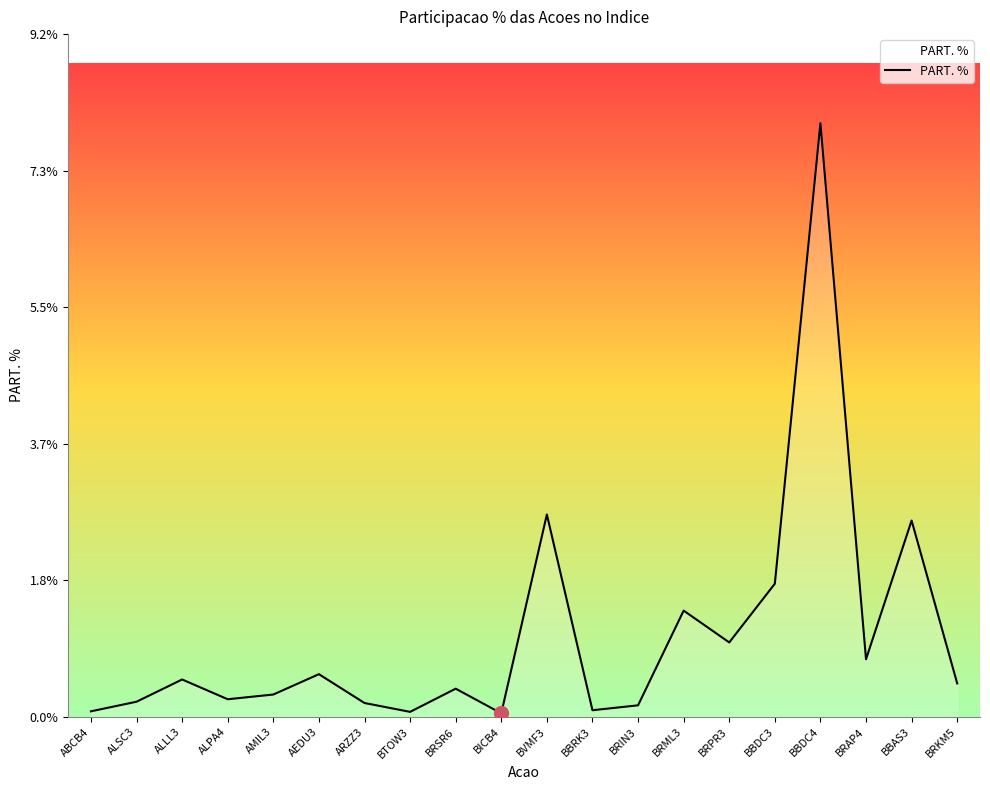

How many lines are shown in the chart?

1